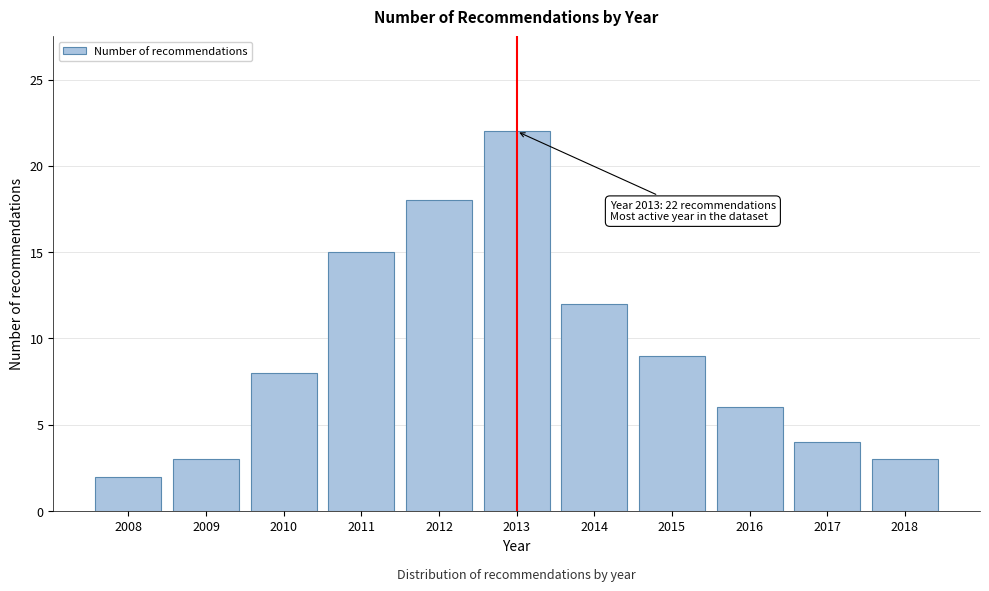

Reading right to left, extract all data points from this chart.

3	4	6	9	12	22	18	15	8	3	2